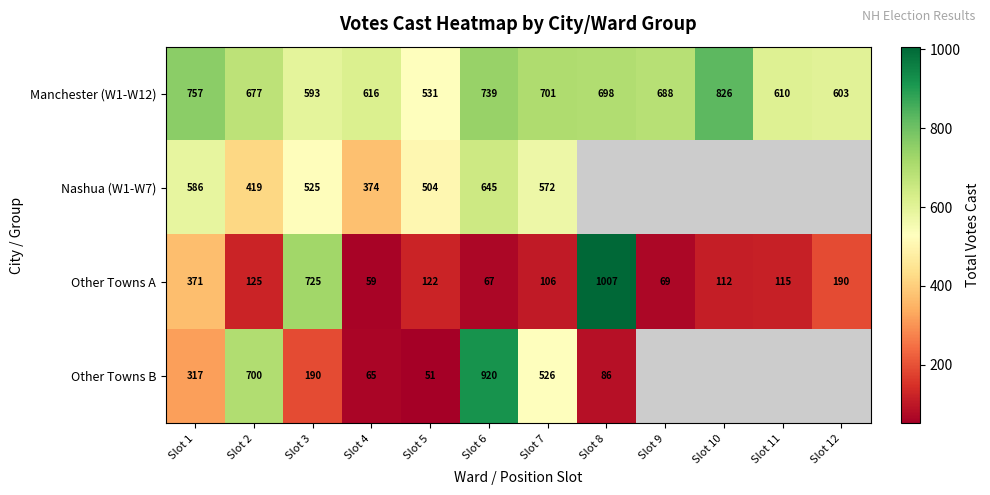

The Nashua (W1-W7) series shows 351.4 at Slot 7. True or false?

False